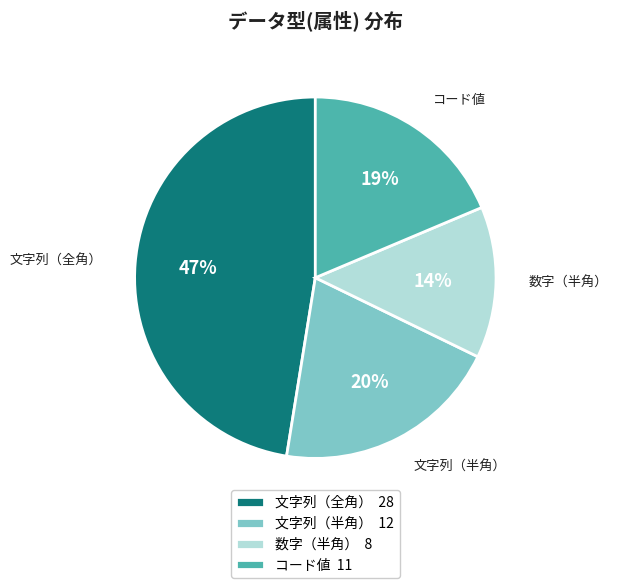

Do 数字（半角） 8 and コード値 11 together represent more than half of the pie?

No